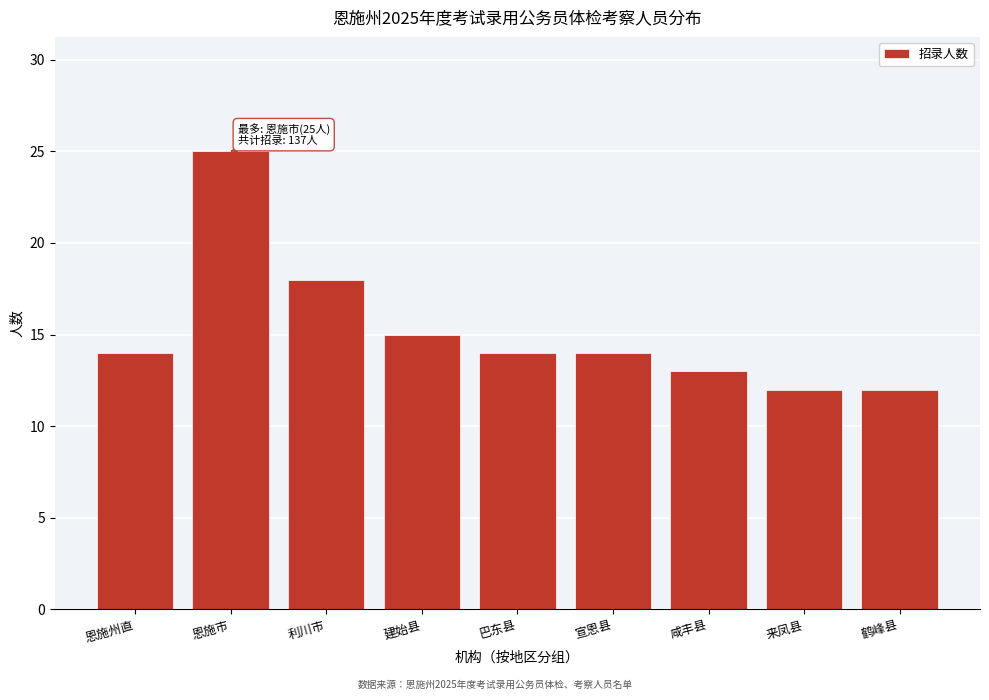

Reading left to right, extract all data points from this chart.

14	25	18	15	14	14	13	12	12